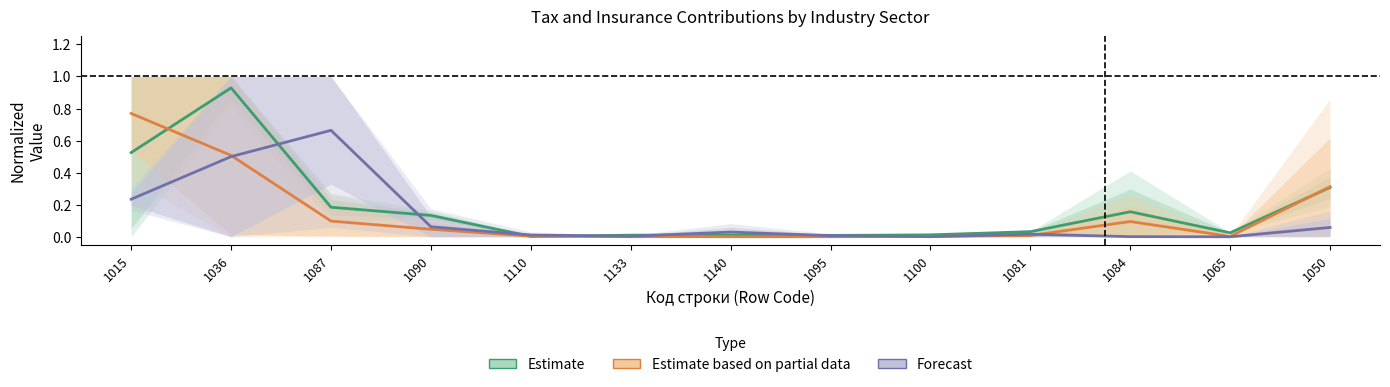

Is this an area chart (filled region under the line)?

No